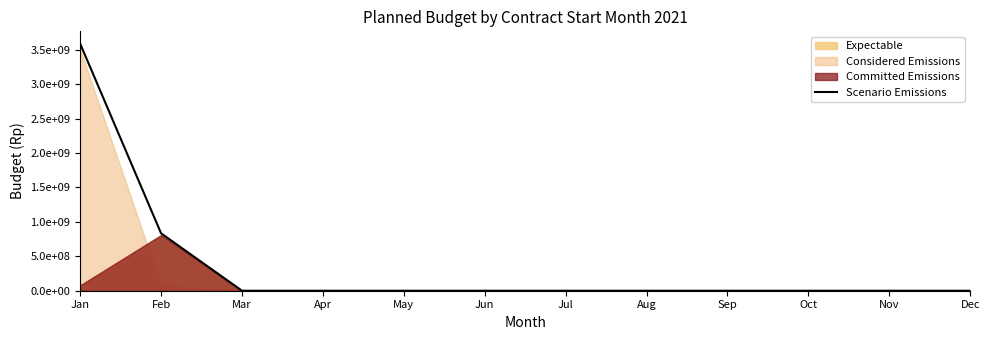

True or false: the data shows 2218286942 at Mar.

False